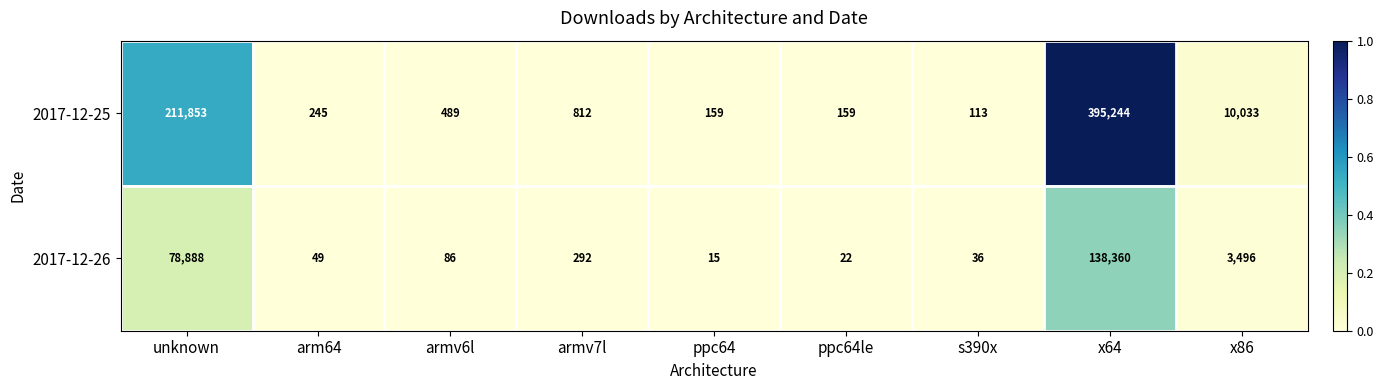

What is the difference between the 2017-12-26 values at armv7l and x86?

3204